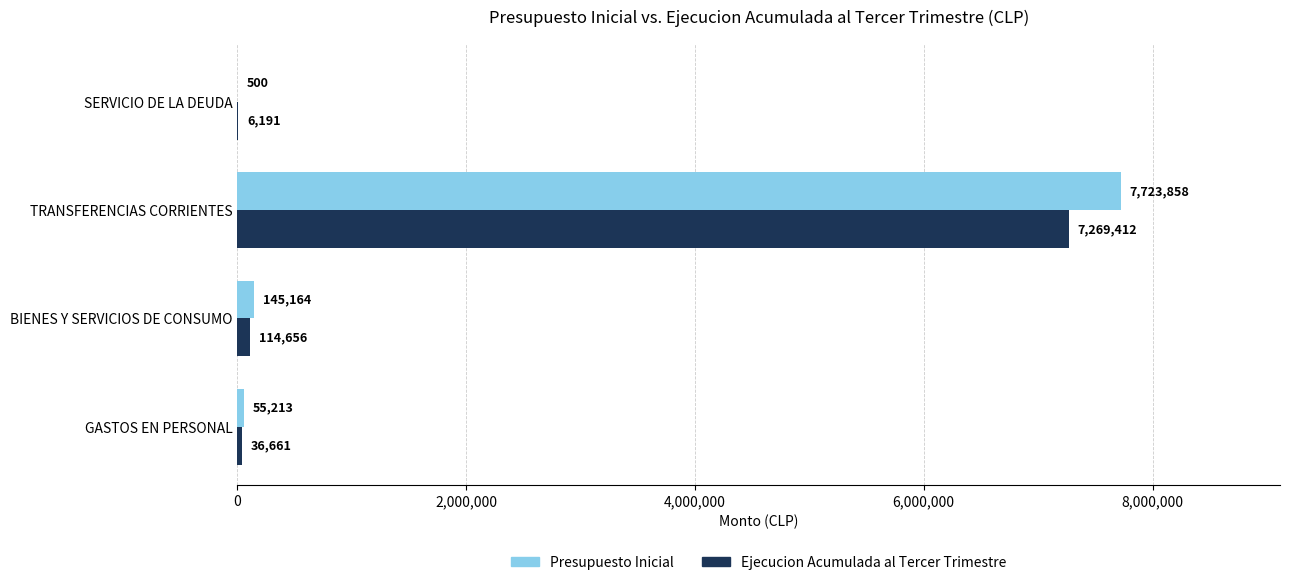

The Ejecucion Acumulada al Tercer Trimestre series shows 114656 at BIENES Y SERVICIOS DE CONSUMO. True or false?

True